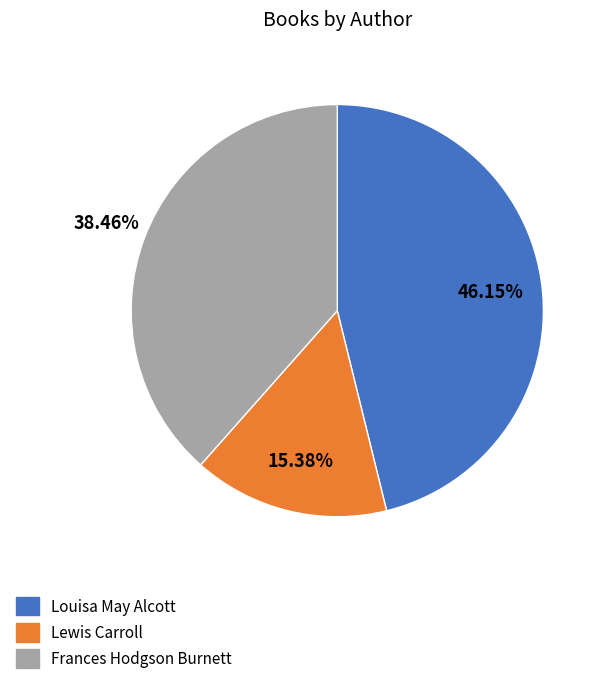

Does Lewis Carroll account for over 50% of the chart?

No